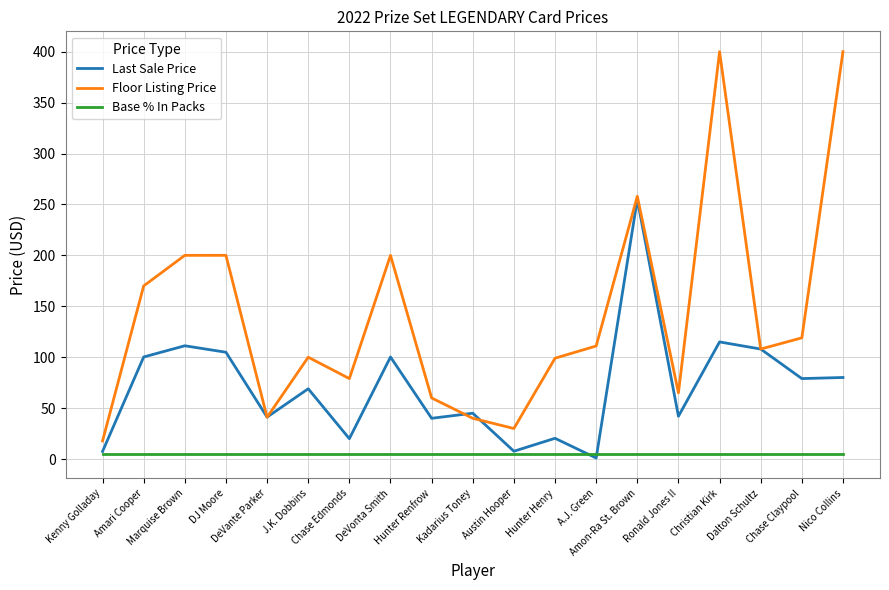

List the series in order of their peak value, lowest first.

Base % In Packs, Last Sale Price, Floor Listing Price